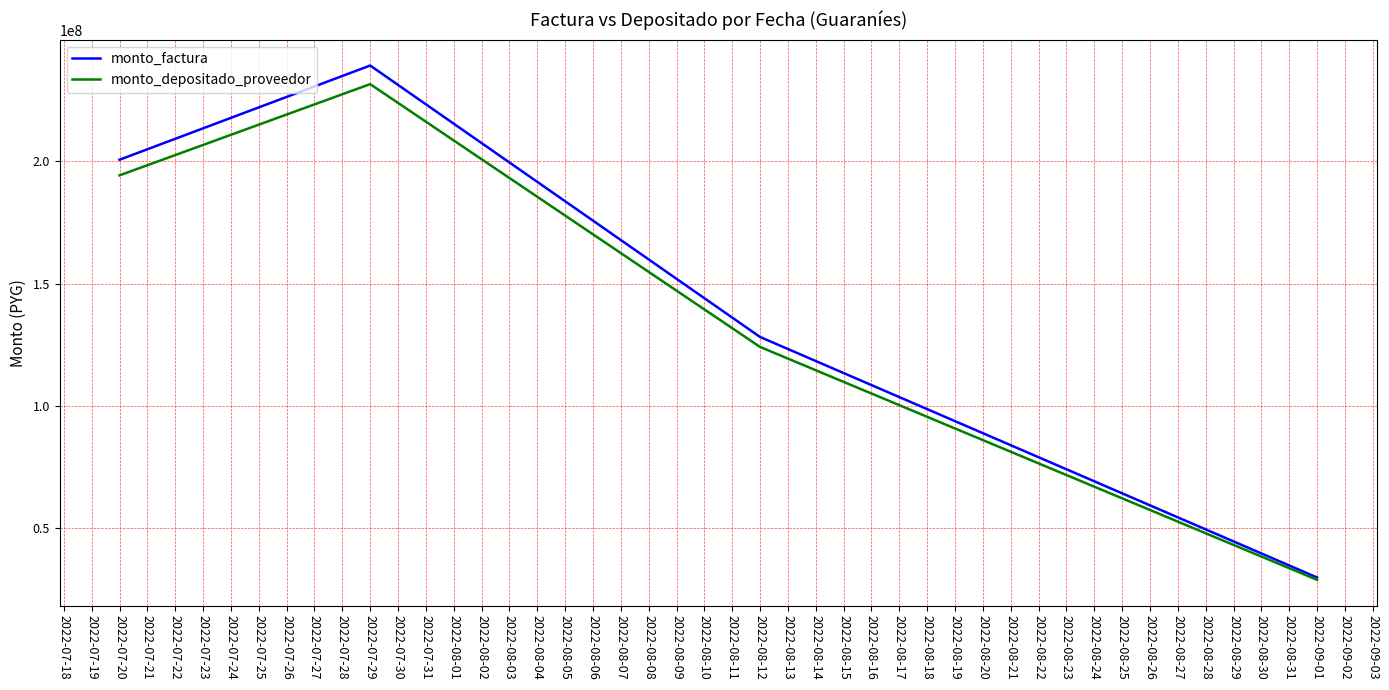

What are all the series names shown in the legend?

monto_factura, monto_depositado_proveedor